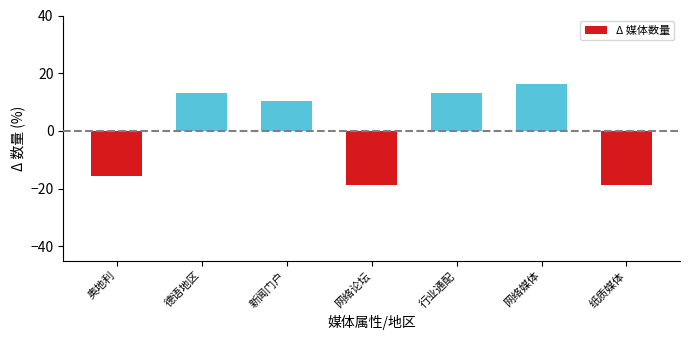

Are the bars grouped side by side (vs. stacked)?

No